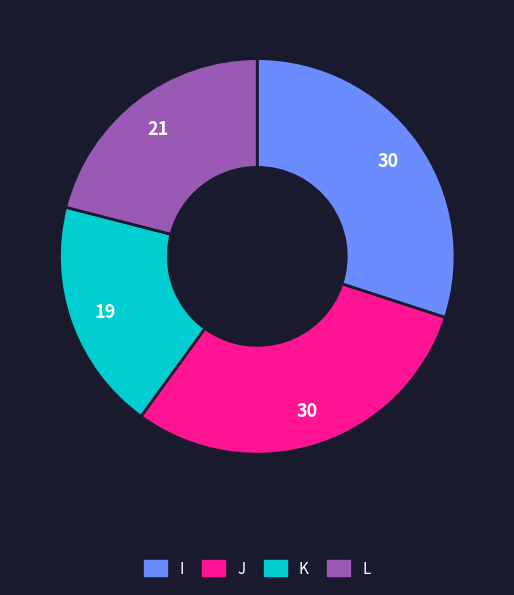

How many slices are in this pie chart?

4